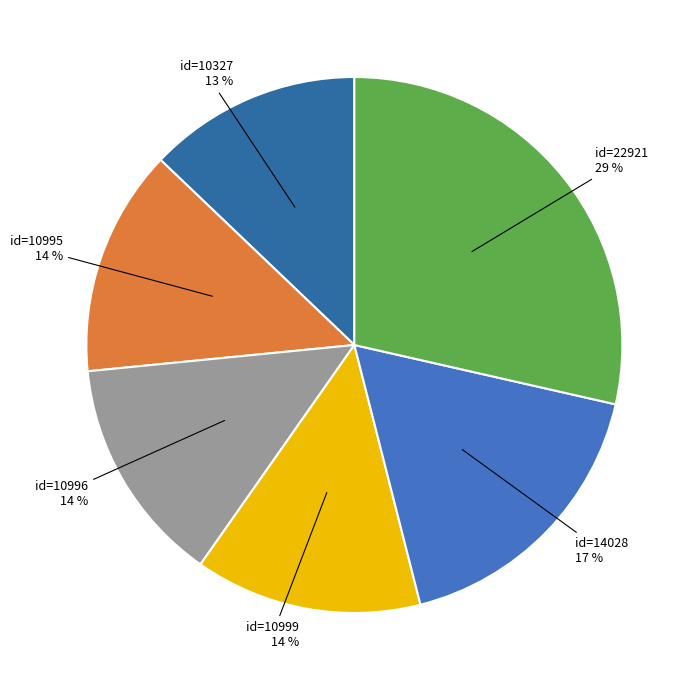

How many segments does this pie chart have?

6